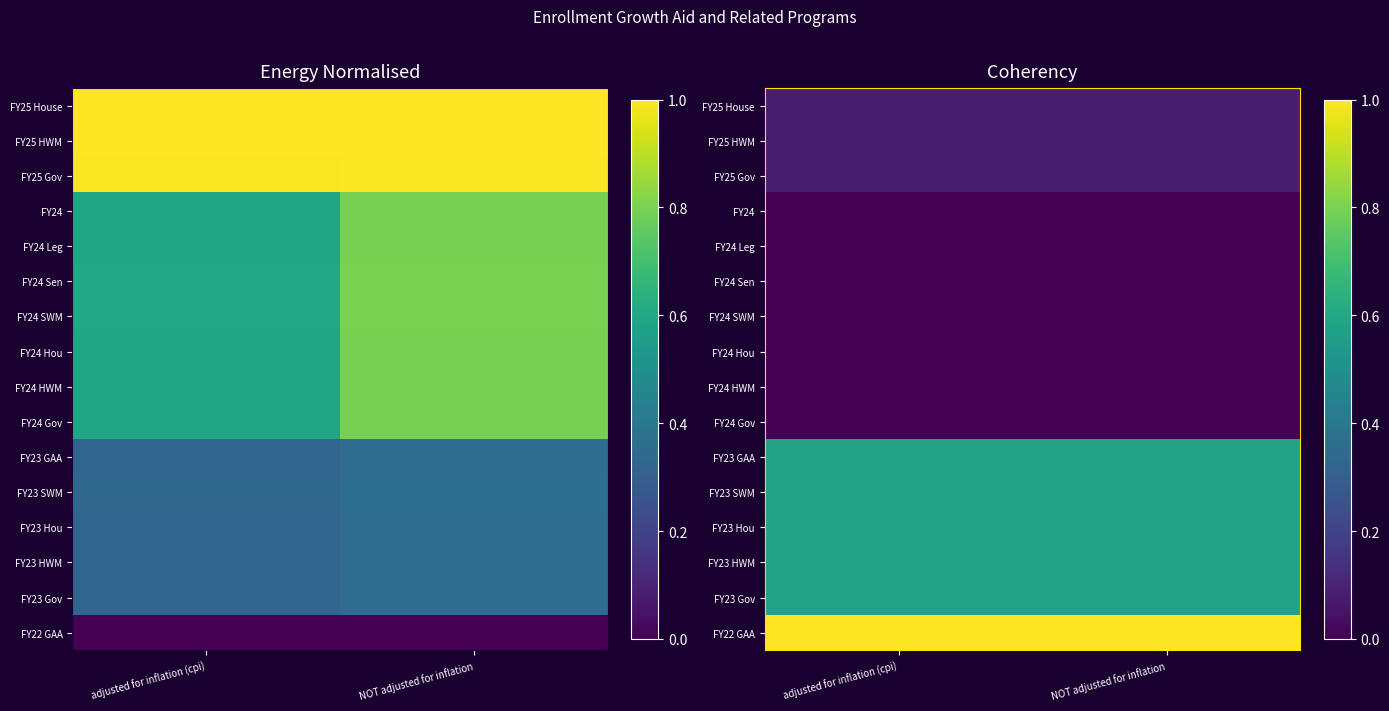

What is the average value of the FY25 House series?

0.1